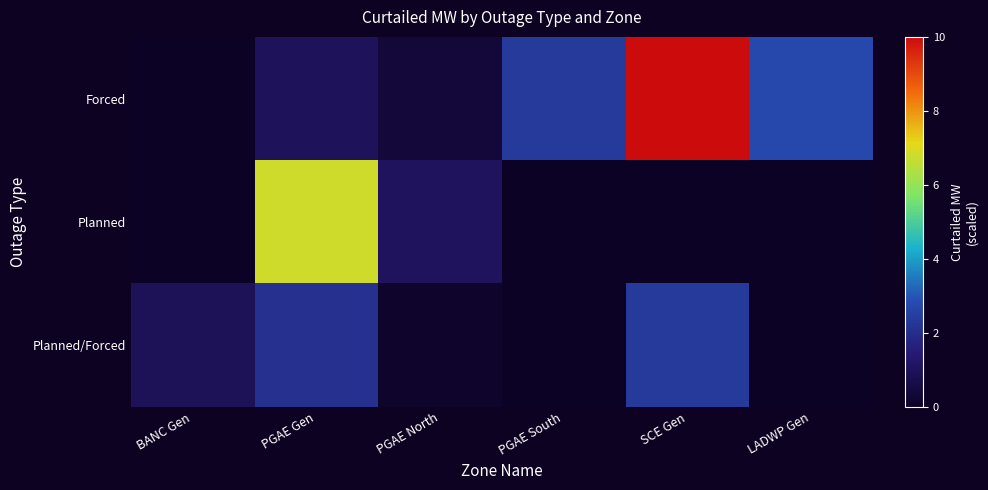

Between BANC Gen and LADWP Gen, which is larger?

LADWP Gen